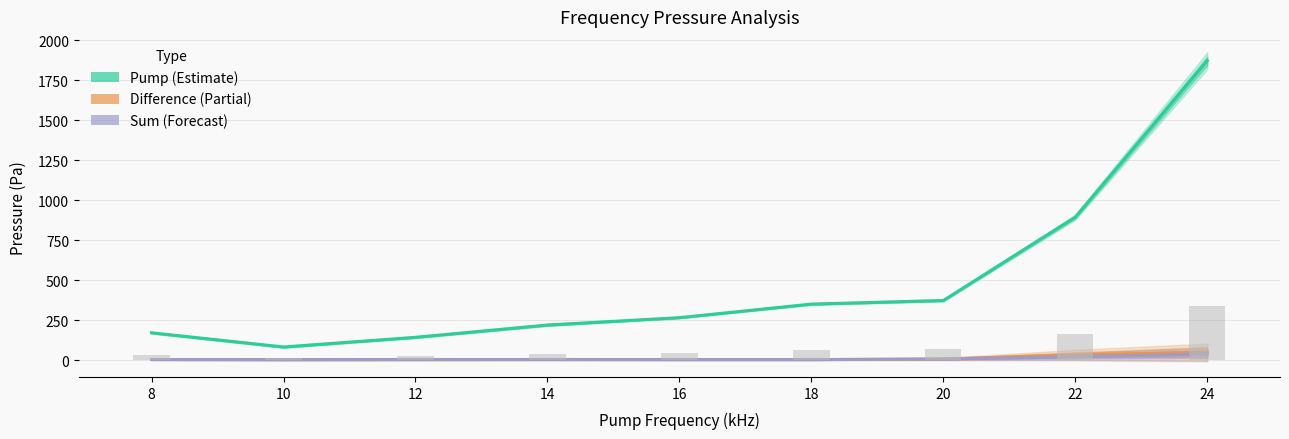

Reading left to right, extract all data points from this chart.

Pump (Estimate): 171.2	82.5	143.0	219.7	265.8	350.5	372.9	893.6	1870.4
Difference (Partial): 4.3	3.4	3.5	4.5	3.8	3.7	7.4	33.4	49.9
Sum (Forecast): 4.3	3.5	4.4	4.1	3.4	3.7	7.3	21.2	38.5